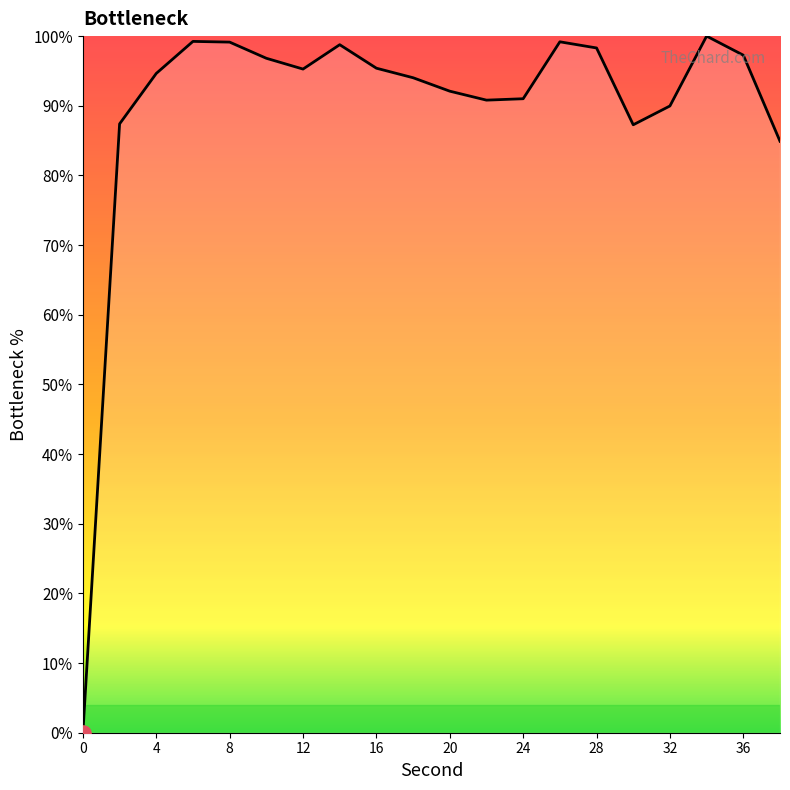

What is the difference between the maximum and minimum values?

100.0